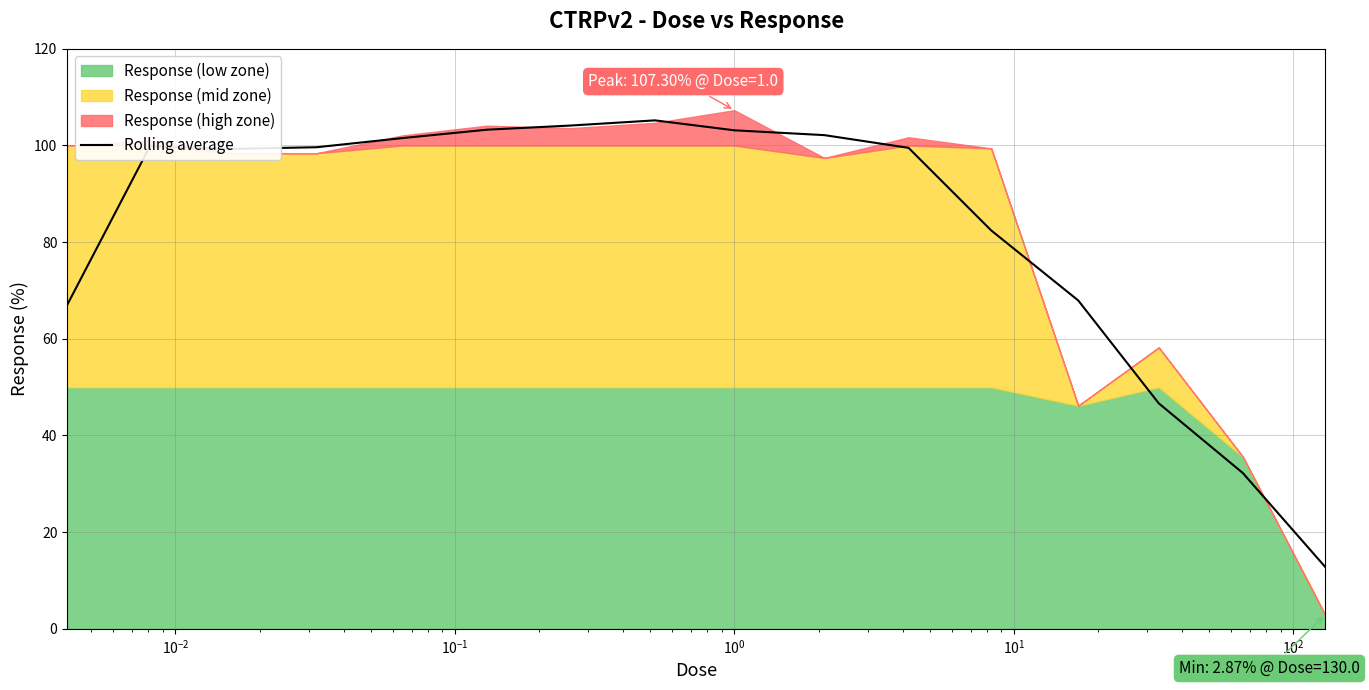

What is the average value?

82.9